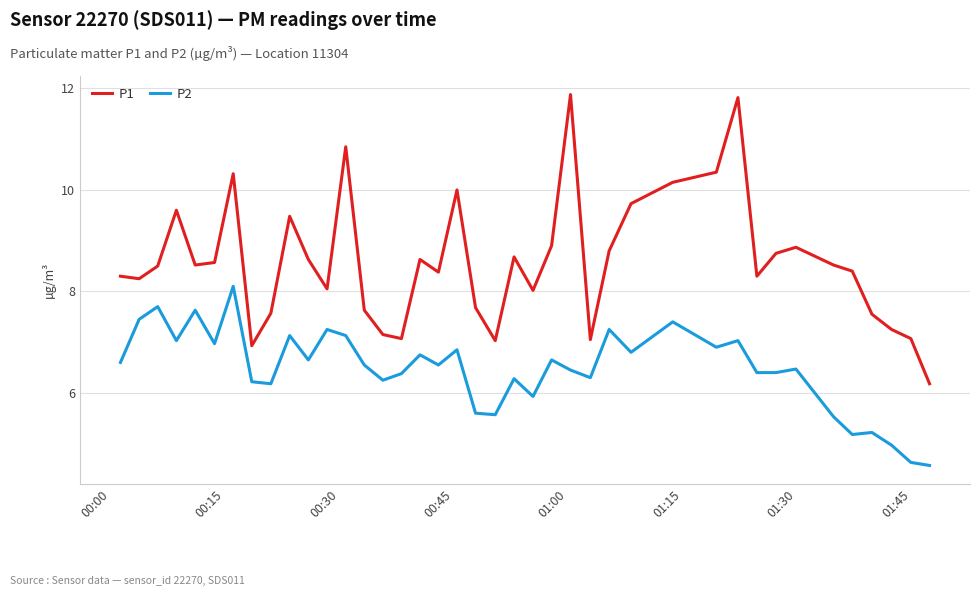

What is the difference between the maximum and minimum values in the P1 series?

5.7